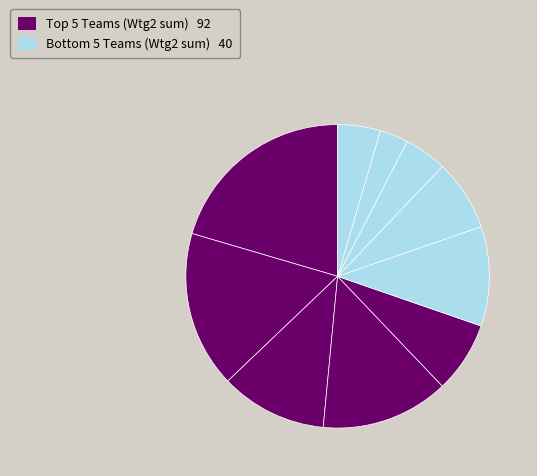

How many segments does this pie chart have?

10